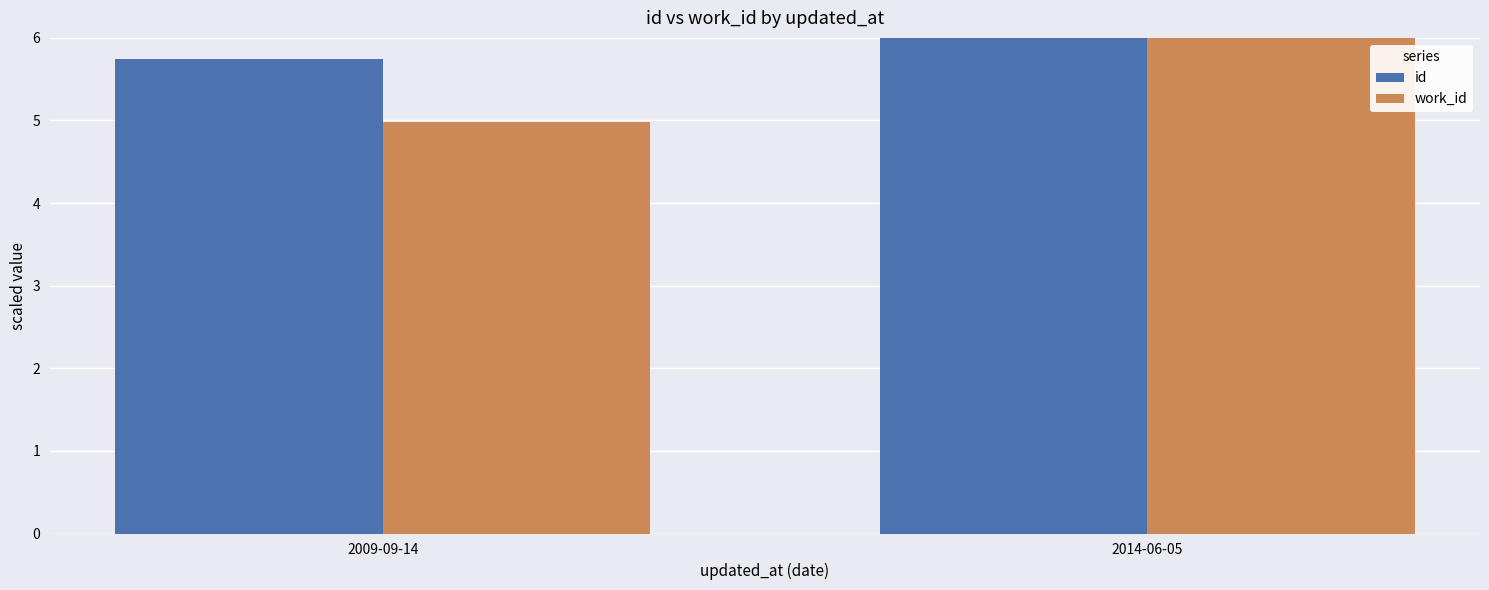

How many bars are there in total?

4